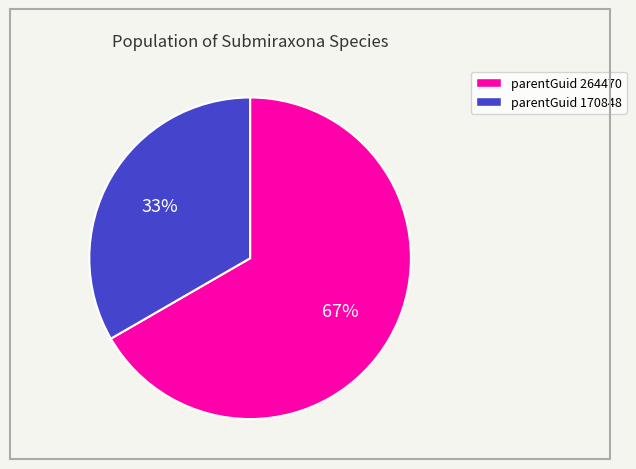

Is there any slice that represents more than half of the pie?

Yes